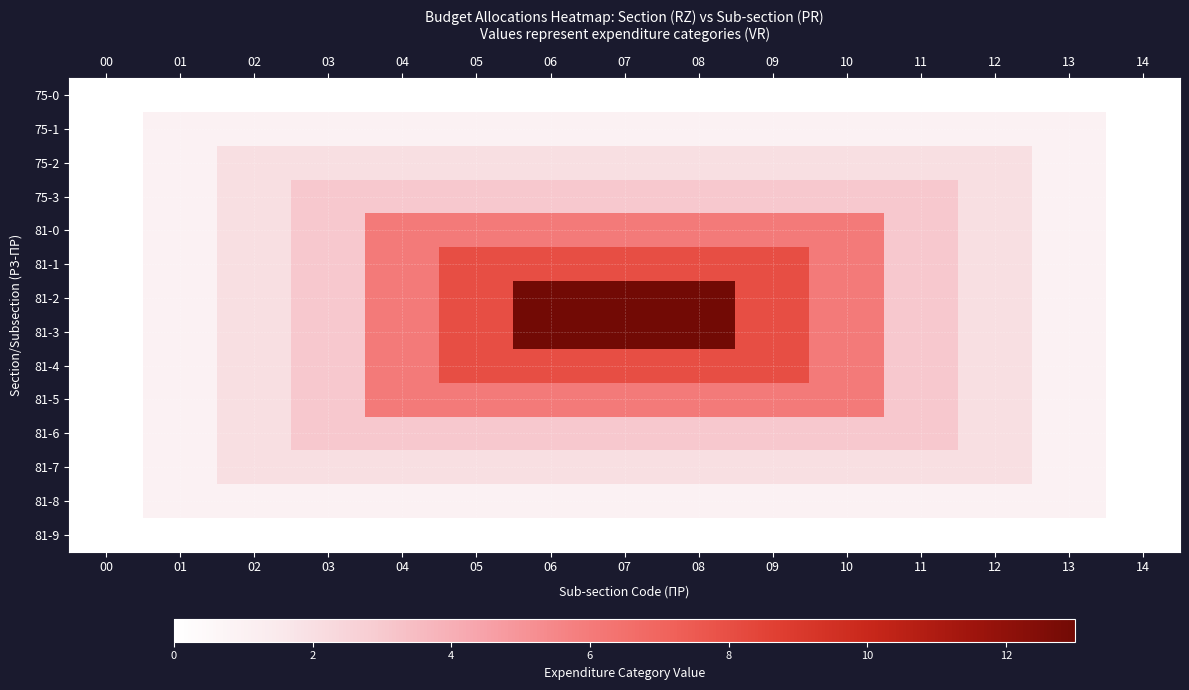

What is the greatest value displayed?

13